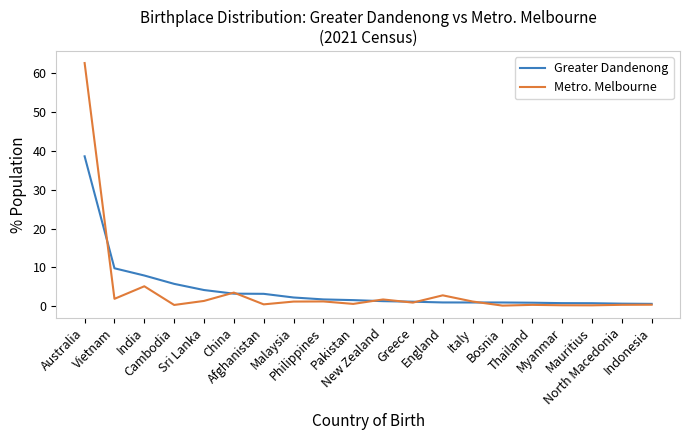

What is the approximate value of Metro. Melbourne at England?

2.8